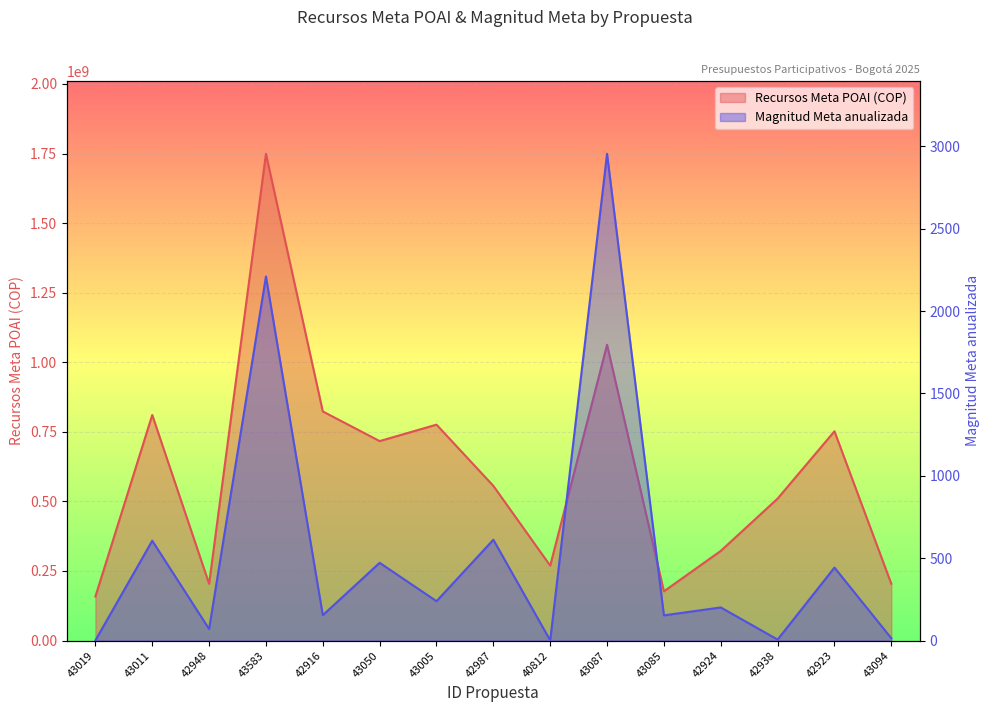

True or false: Recursos Meta POAI (M COP) and Magnitud Meta anualizada intersect in this chart.

False